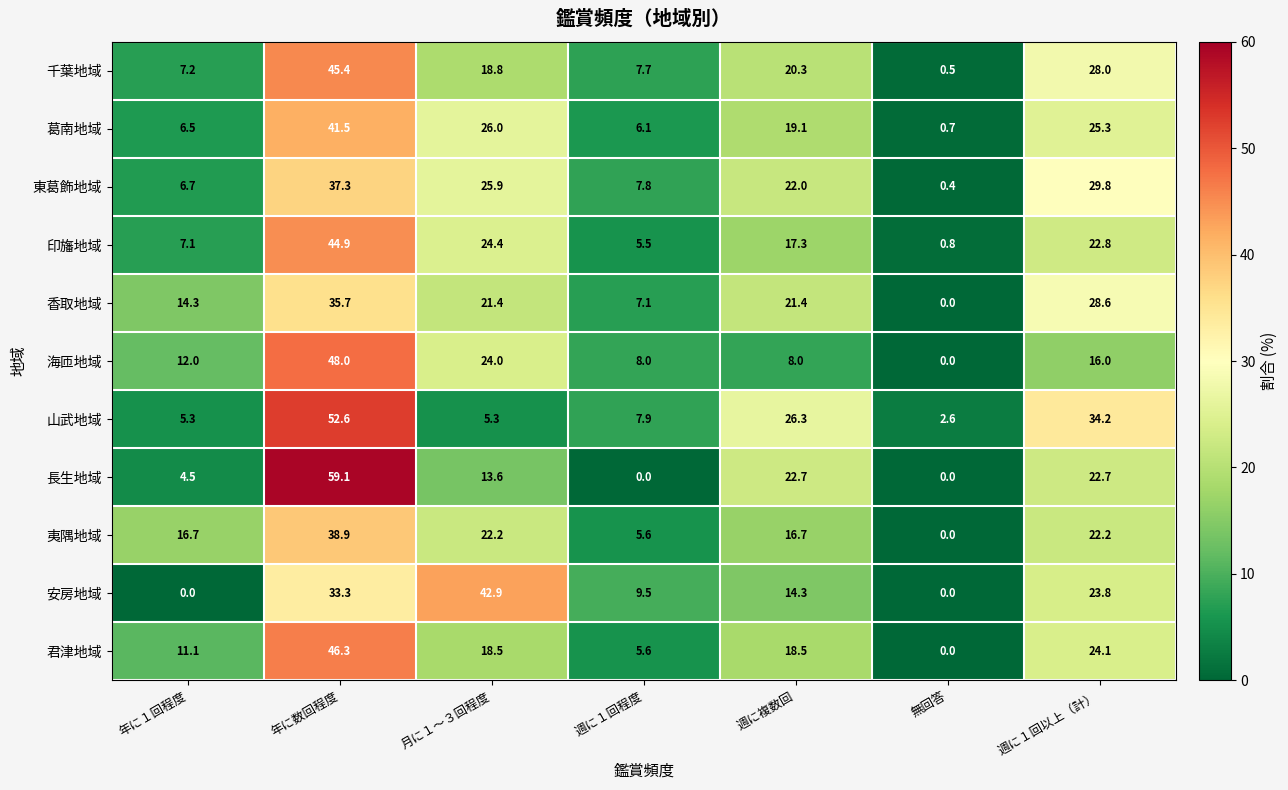

What is the maximum value for 君津地域?

46.3